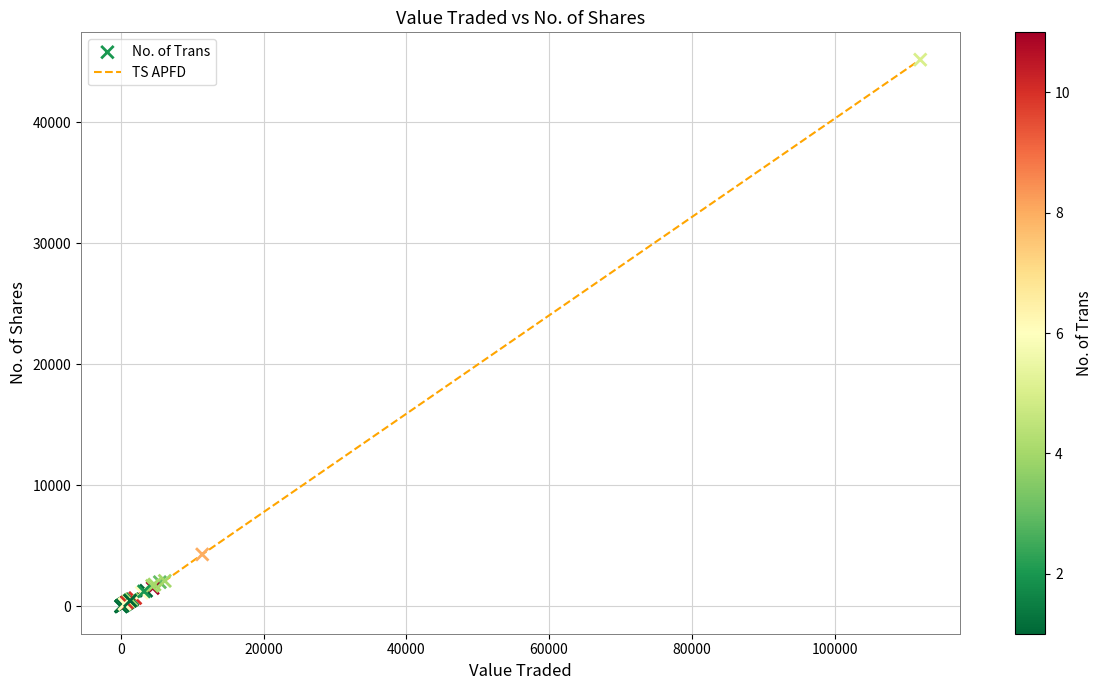

What is the difference between the maximum and minimum values?

45148